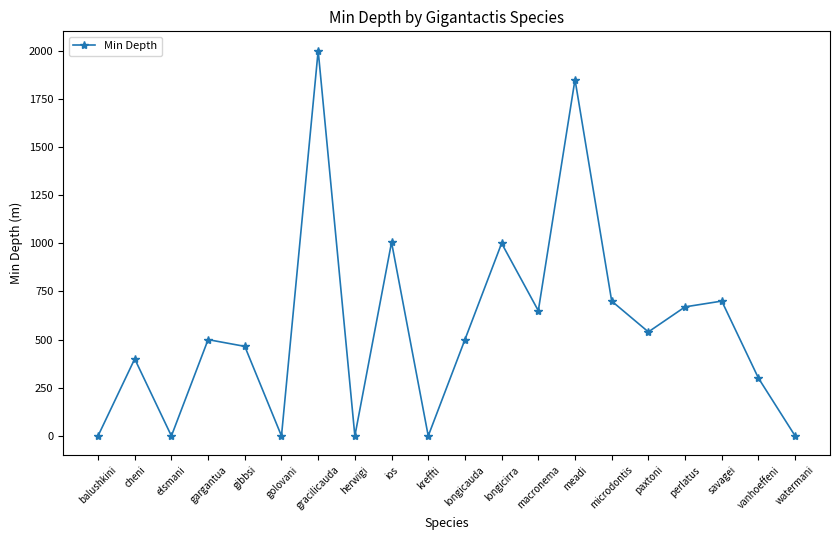

What is the value of the 4th point from the left?

500